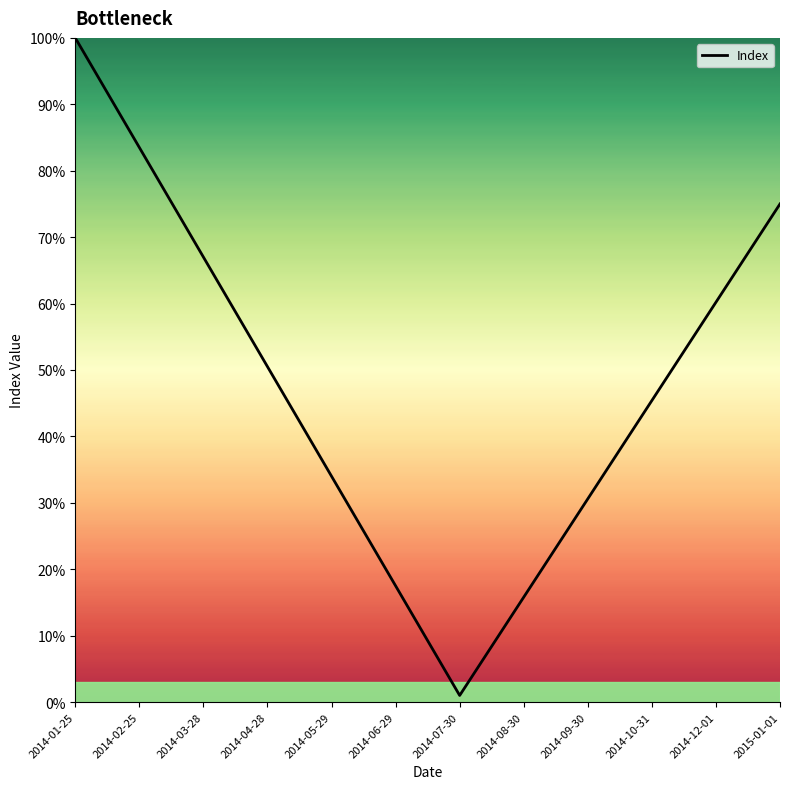

Does the chart display data point markers on the line(s)?

No